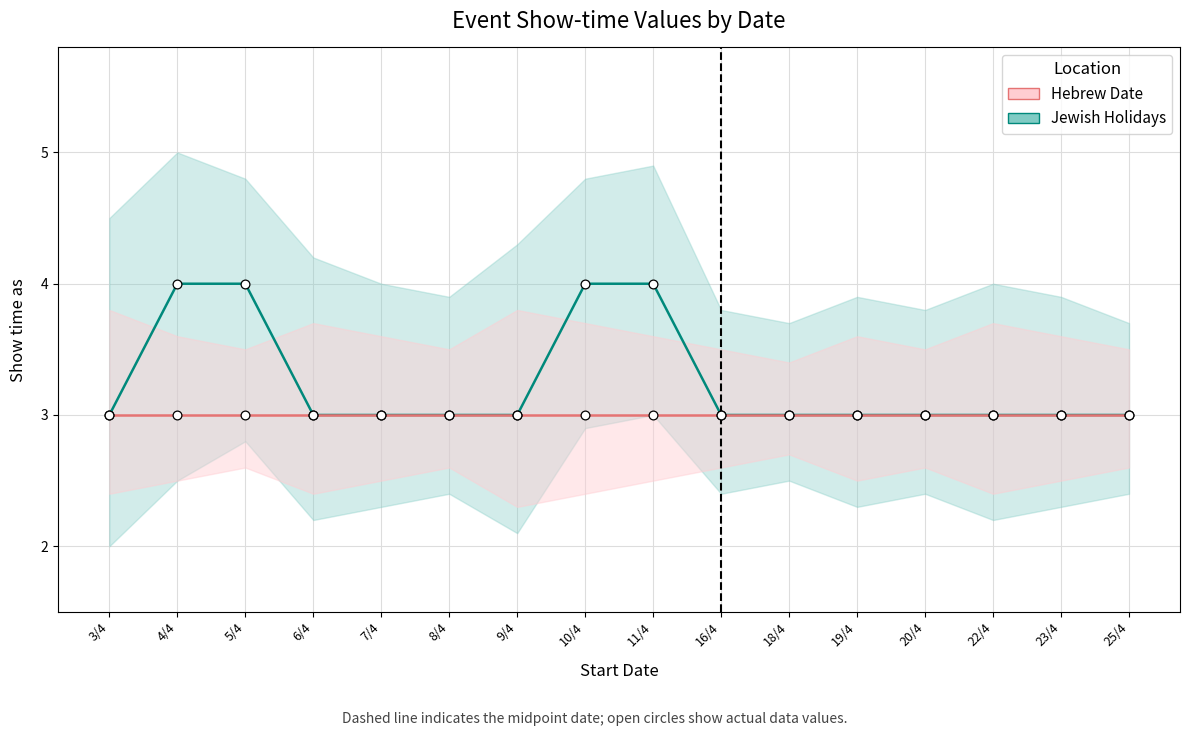

Is the value of Hebrew Date at 4/4 greater than the value of Jewish Holidays at 6/4?

No